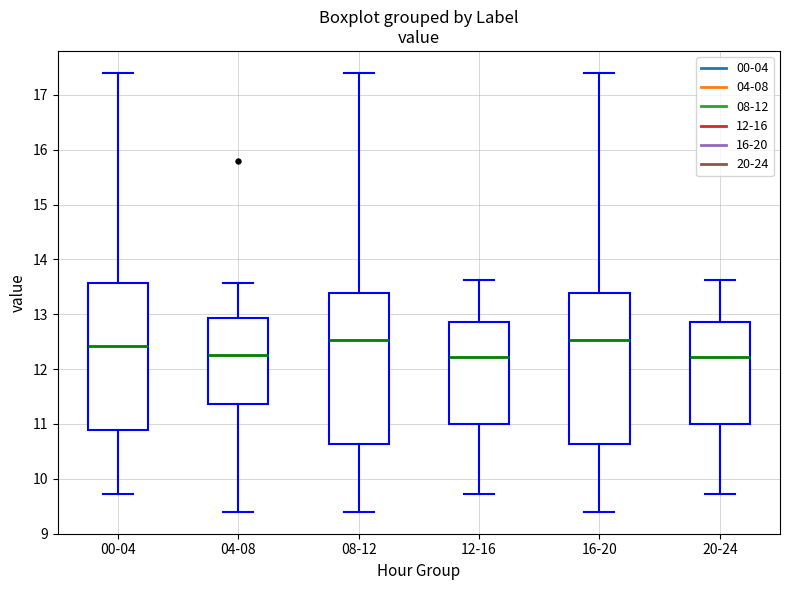

Reading left to right, transcribe this box plot: for each box, give where its median line is, the range the box spans, and where its two whiskers end, as read against the y-axis. The values are not printed on the chart, so give them approximately, as read against the axis.

00-04: median 12.4, box 10.9 to 13.6, whiskers 9.7 to 17.4
04-08: median 12.3, box 11.4 to 12.9, whiskers 9.4 to 13.6
08-12: median 12.5, box 10.6 to 13.4, whiskers 9.4 to 17.4
12-16: median 12.2, box 11.0 to 12.9, whiskers 9.7 to 13.6
16-20: median 12.5, box 10.6 to 13.4, whiskers 9.4 to 17.4
20-24: median 12.2, box 11.0 to 12.9, whiskers 9.7 to 13.6